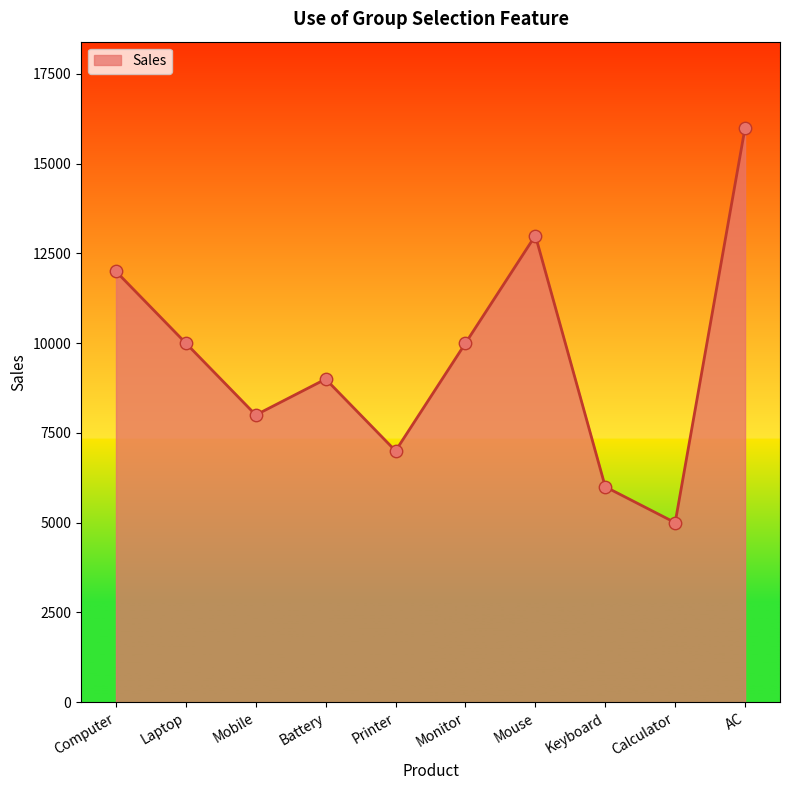

What is the change in value from Mouse to Calculator?

-8000